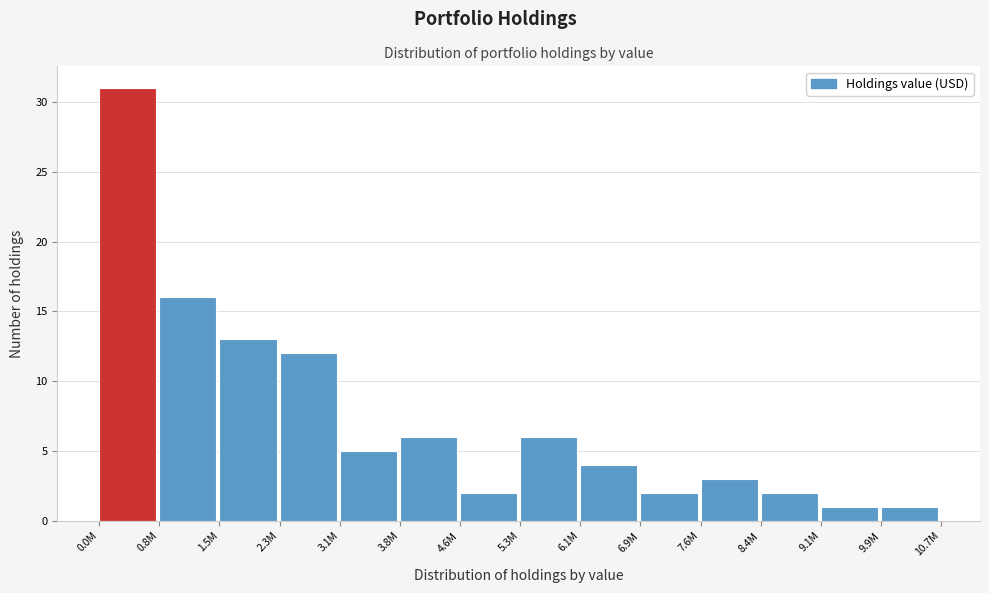

Reading right to left, extract all data points from this chart.

1	1	2	3	2	4	6	2	6	5	12	13	16	31